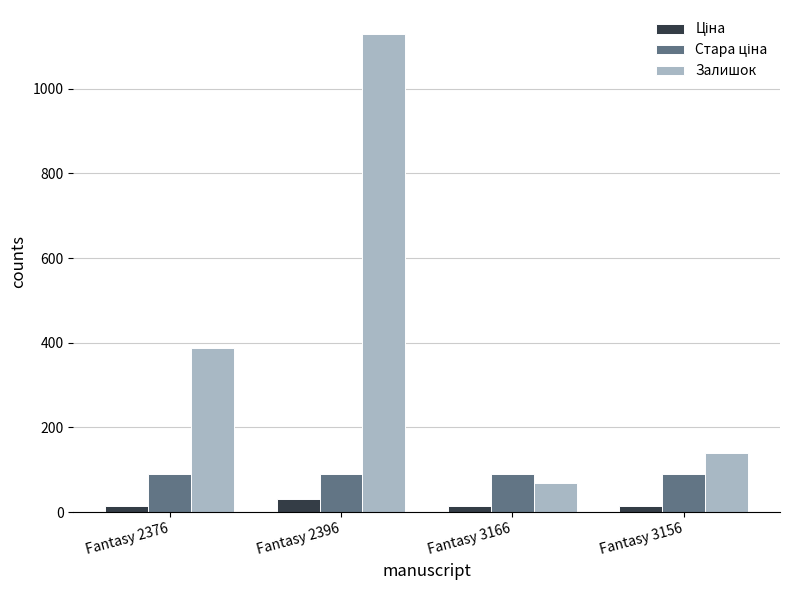

Is it true that Залишок equals 140.0 at Fantasy 3156?

True